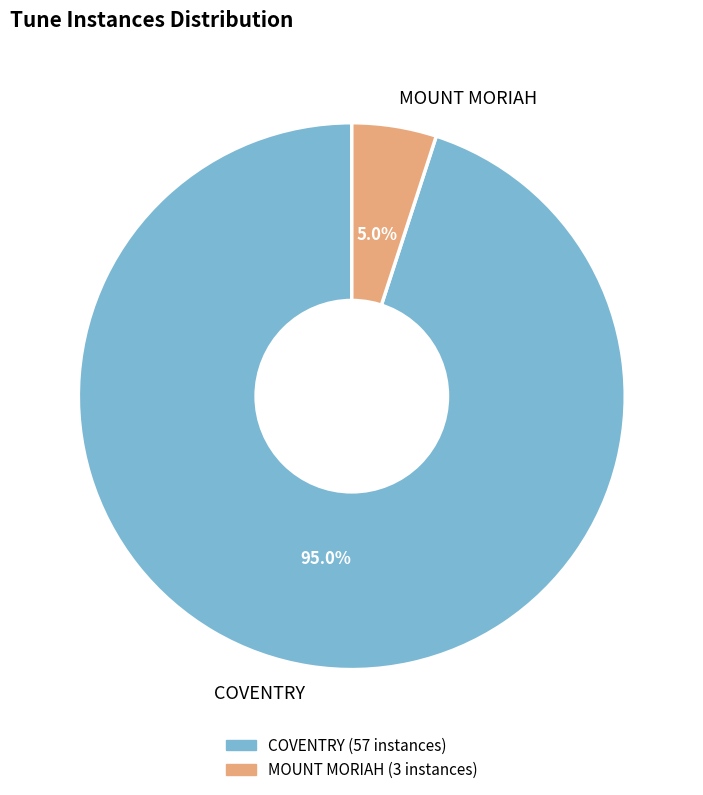

What is the ratio of the value at COVENTRY to the value at MOUNT MORIAH?

19.0